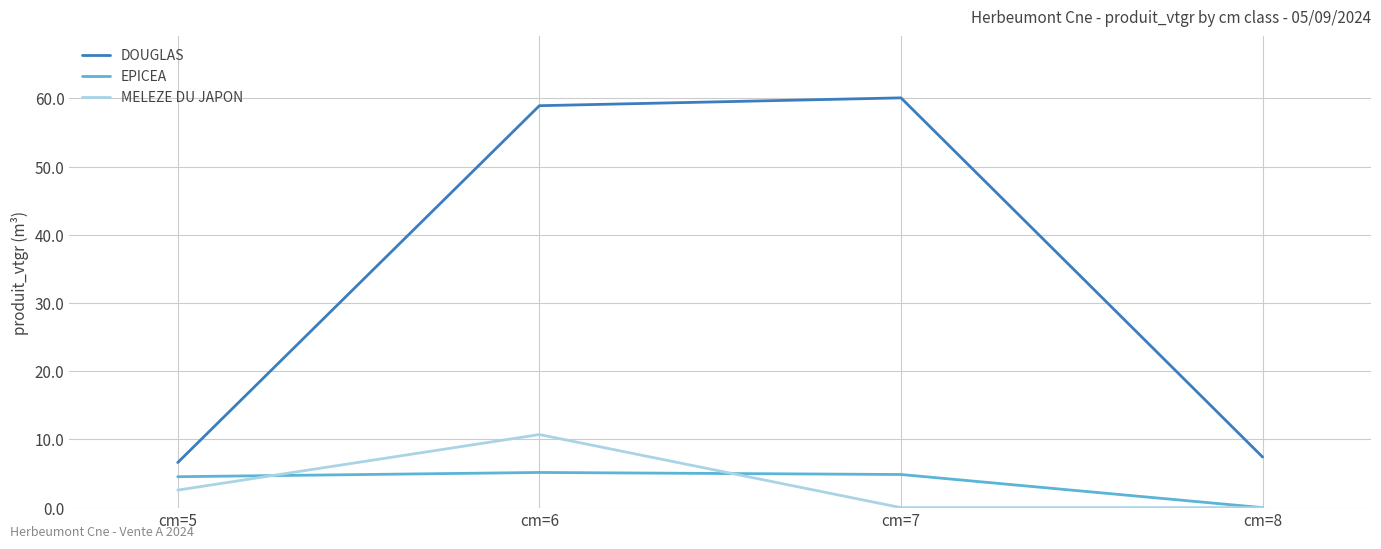

The DOUGLAS series shows 60.1 at cm=7. True or false?

True